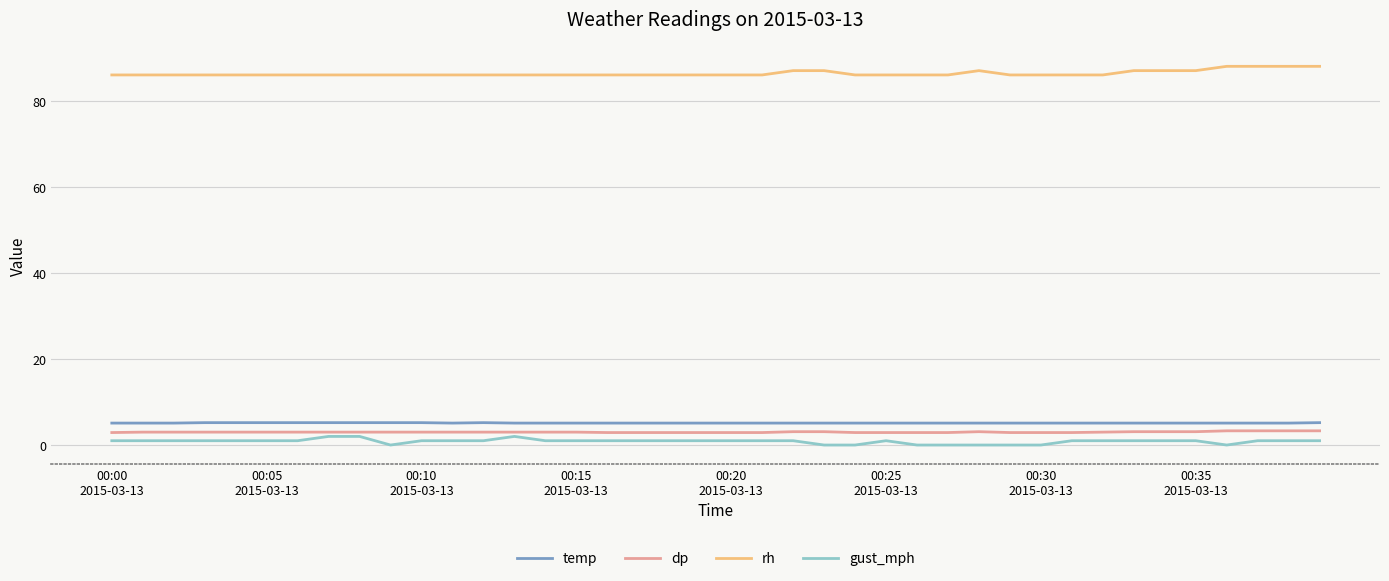

What is the minimum value for temp?

5.1